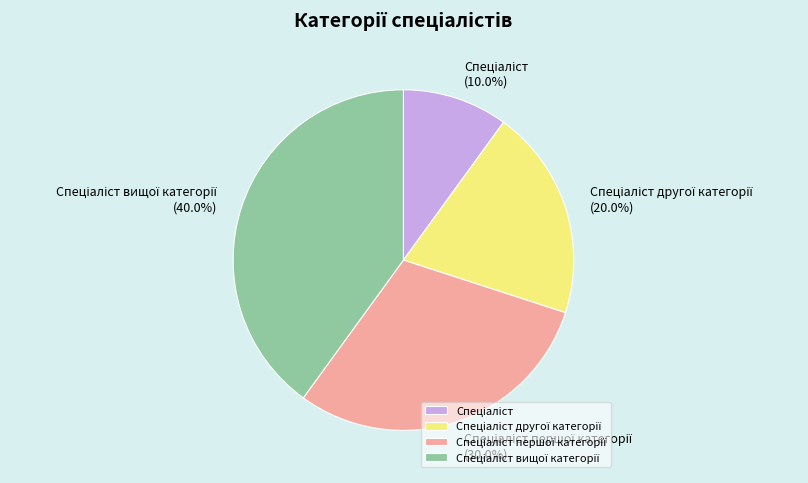

Is there any slice that represents more than half of the pie?

No